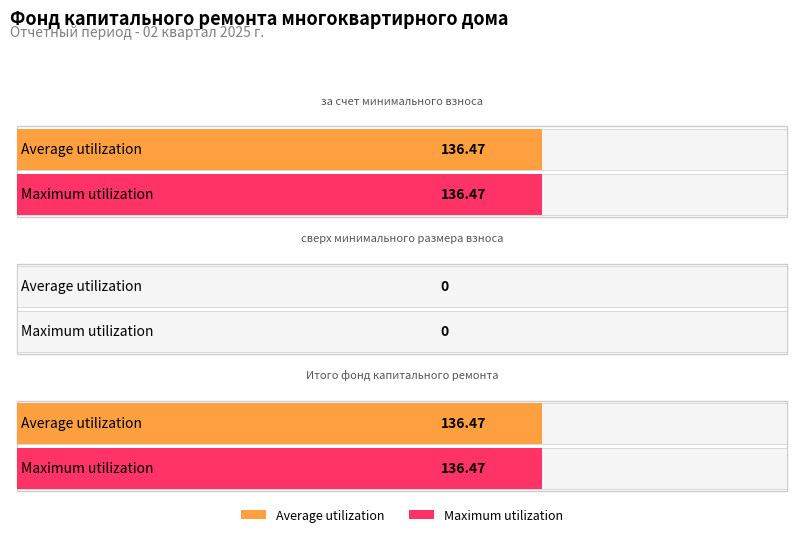

Rank the series at сверх минимального размера взноса from highest to lowest value.

Average utilization, Maximum utilization